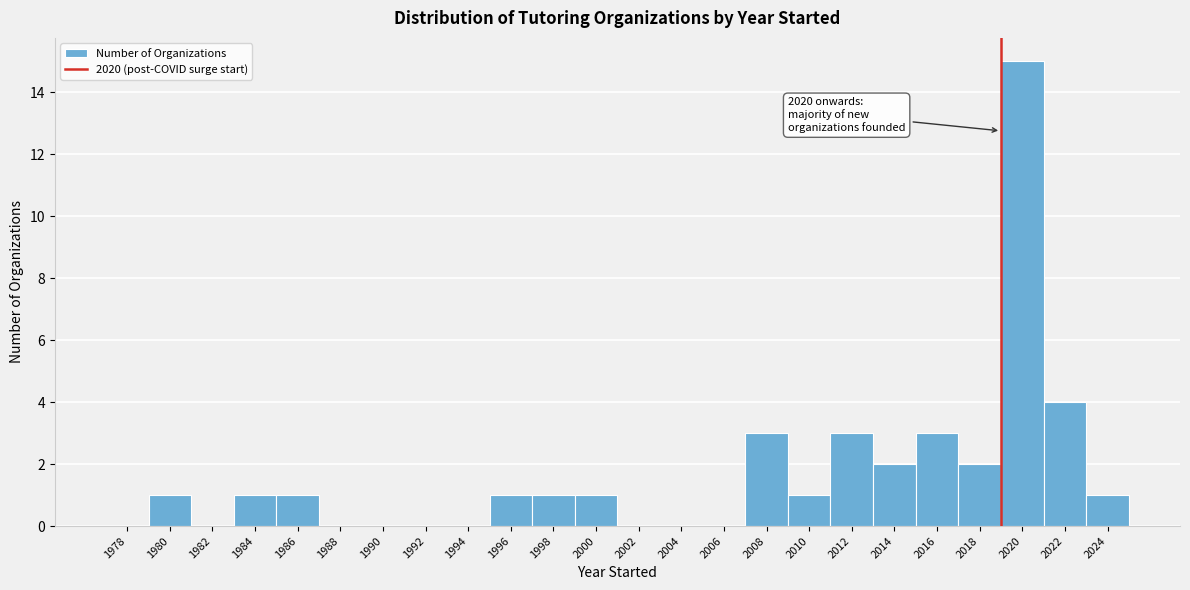

Reading left to right, what are all the values shown in this chart?

1978=0	1980=1	1982=0	1984=1	1986=1	1988=0	1990=0	1992=0	1994=0	1996=1	1998=1	2000=1	2002=0	2004=0	2006=0	2008=3	2010=1	2012=3	2014=2	2016=3	2018=2	2020=15	2022=4	2024=1